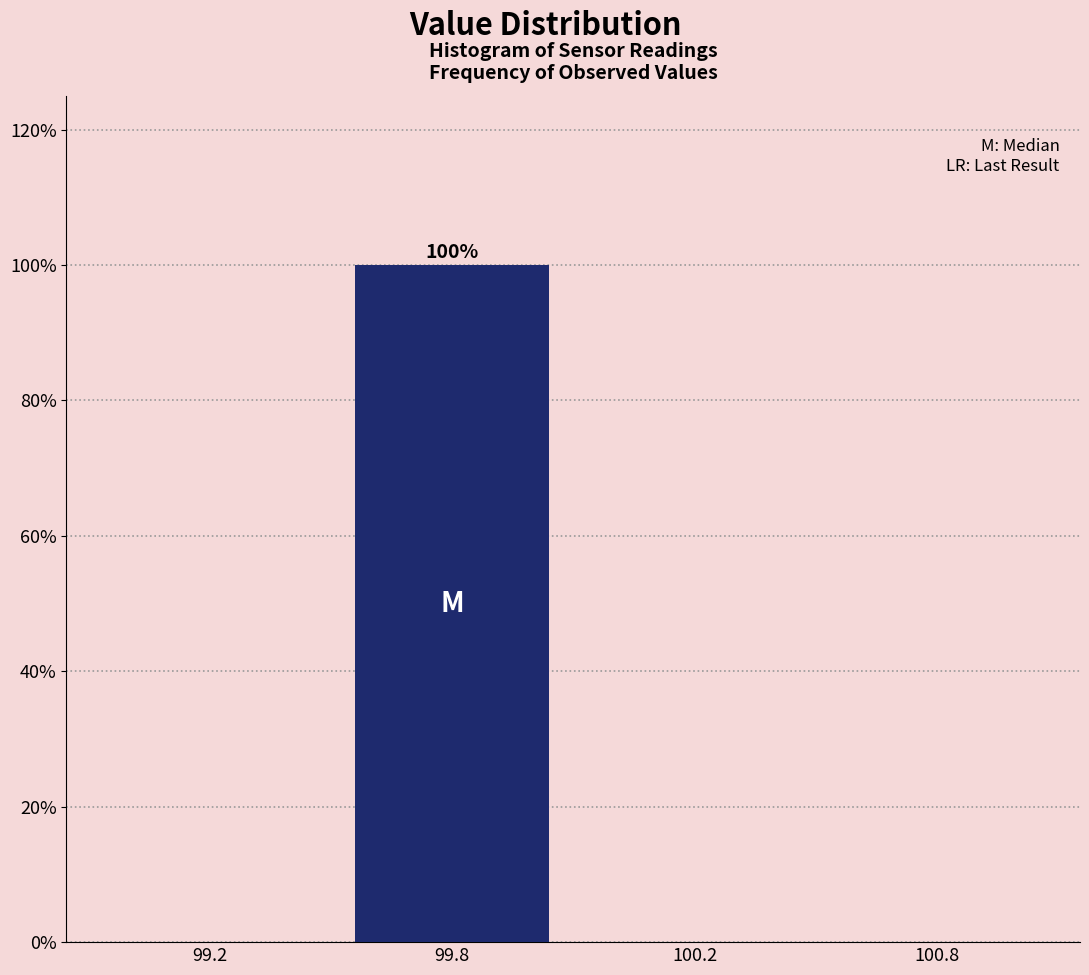

Reading right to left, transcribe all the data shown in this chart.

100.8=0	100.2=0	99.8=100	99.2=0